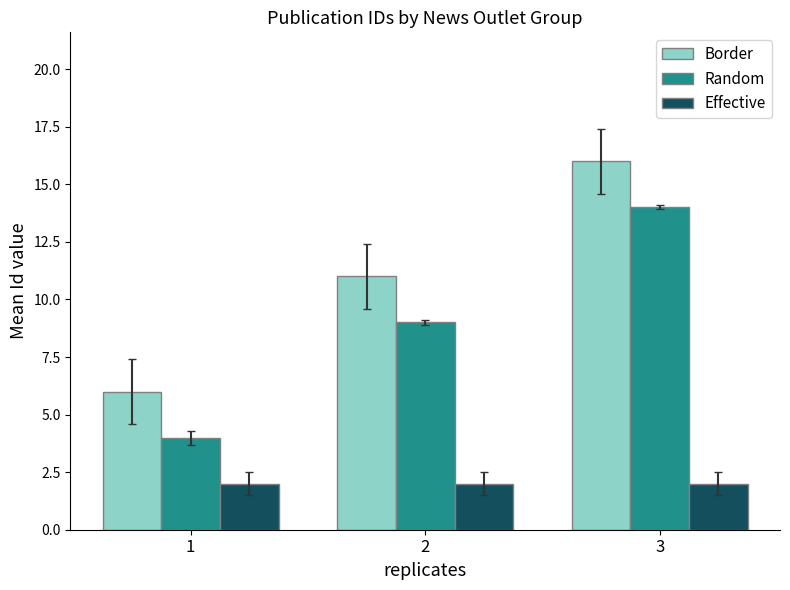

Reading left to right, extract all data points from this chart.

Border: 1=6	2=11	3=16
Random: 1=4	2=9	3=14
Effective: 1=2	2=2	3=2